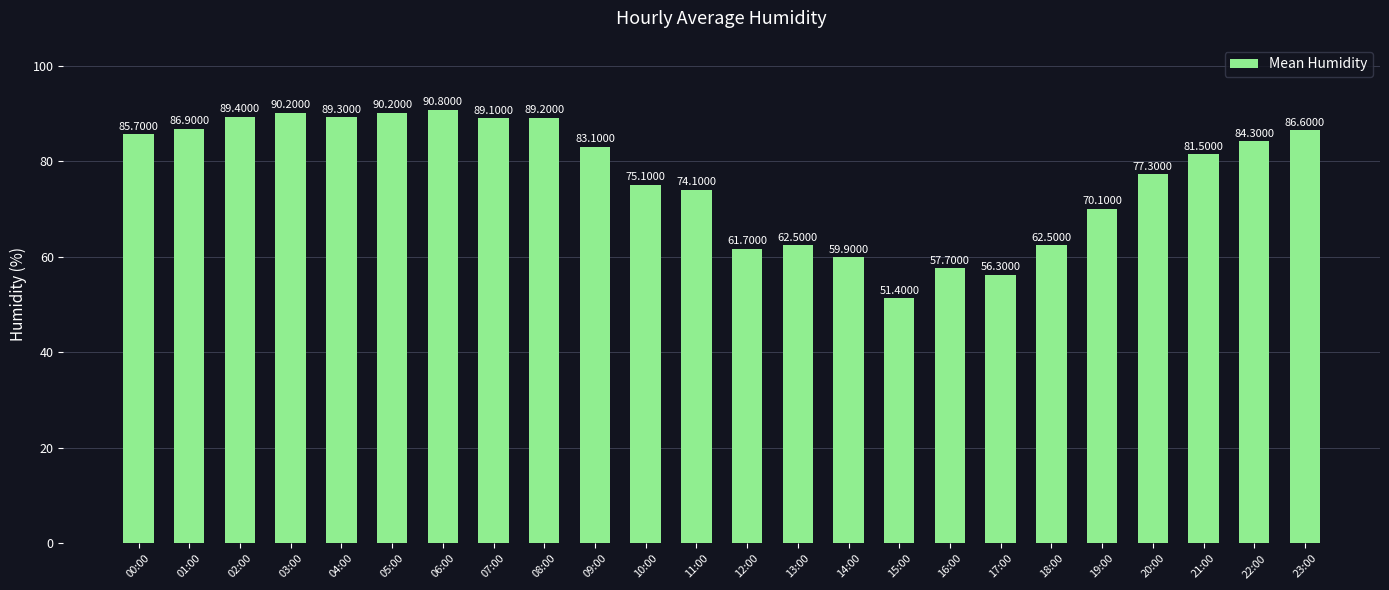

What is the label of the 19th bar from the right?

05:00